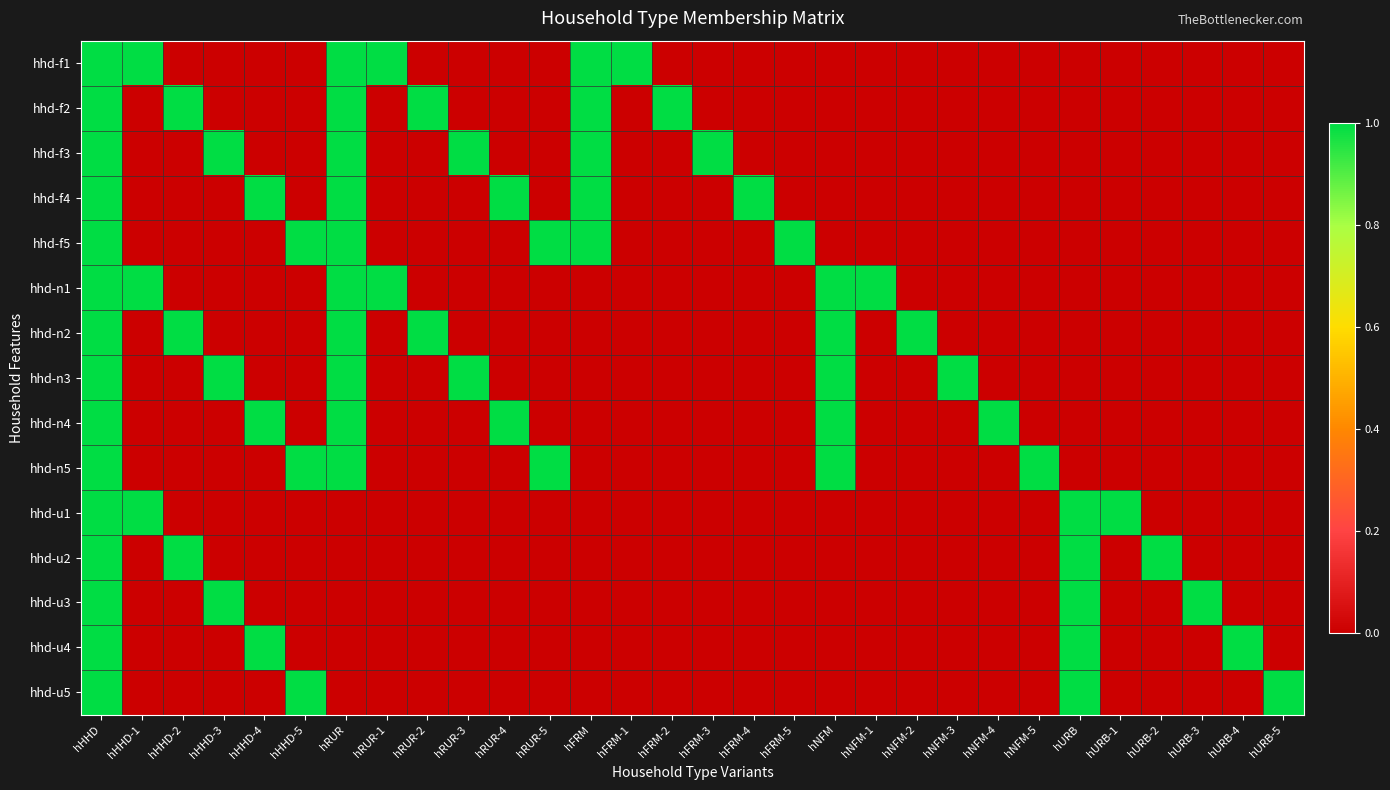

At how many categories does at least one series exceed 0?

30